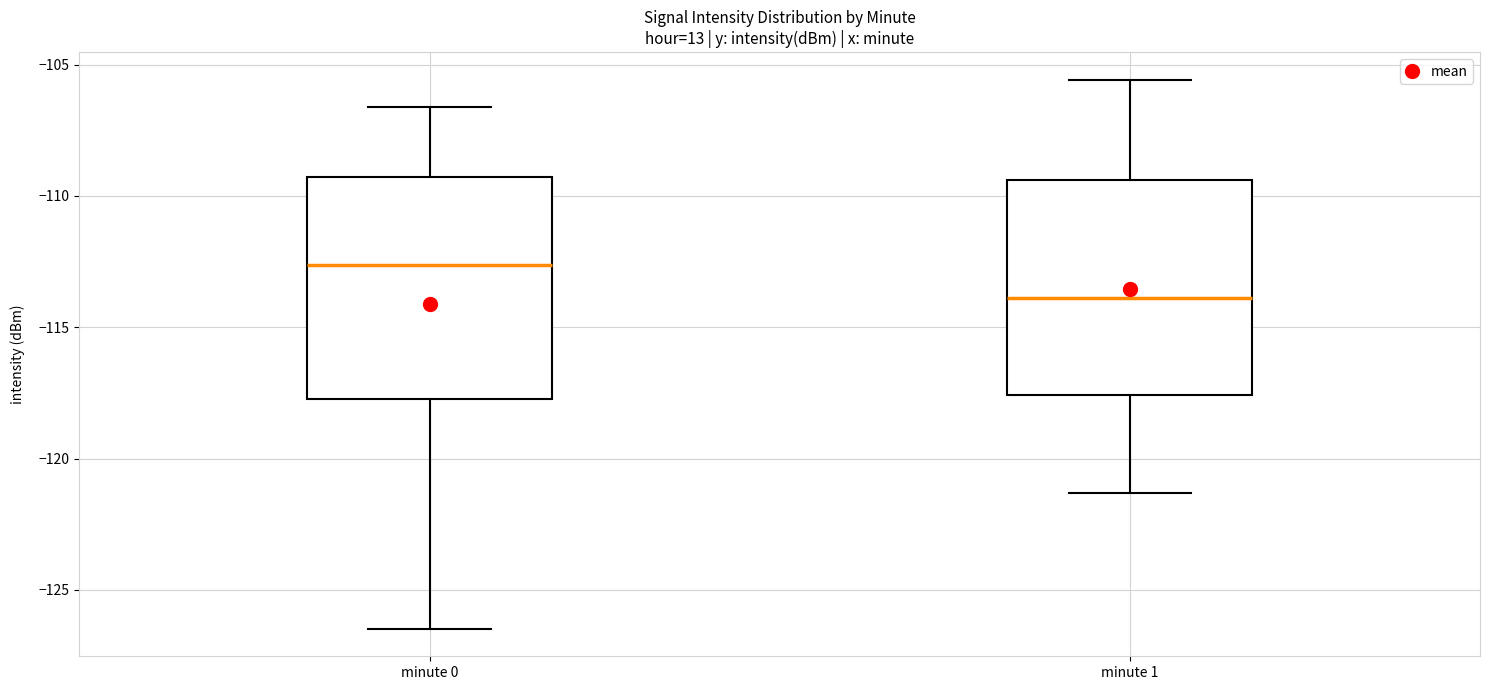

Where does the upper whisker of the box for minute 1 end on the y-axis? The values are not printed on the chart, so give them approximately, as read against the axis.

-105.5